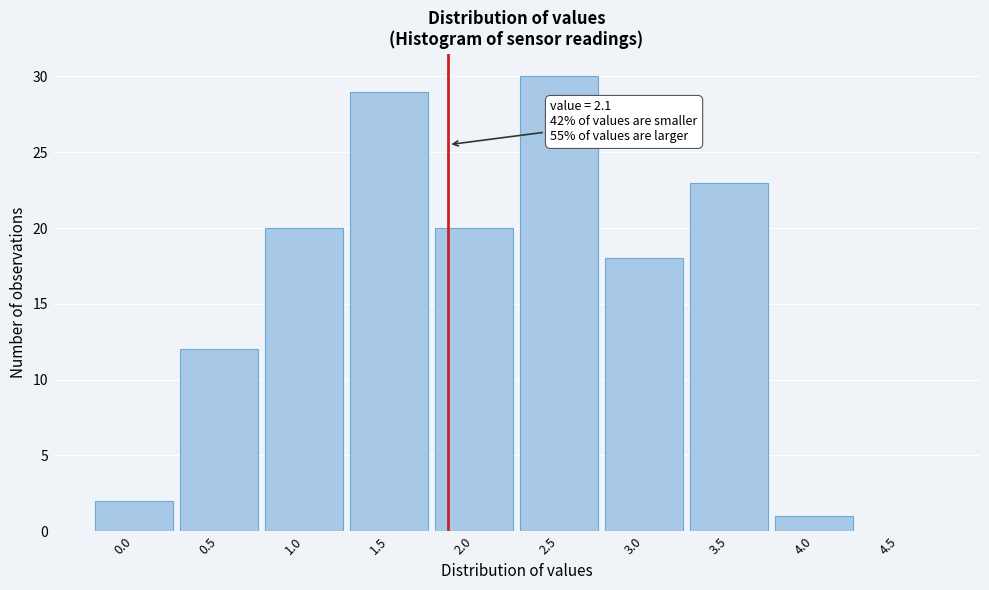

Reading left to right, list all the values displayed in this chart.

0.0=2	0.5=12	1.0=20	1.5=29	2.0=20	2.5=30	3.0=18	3.5=23	4.0=1	4.5=0